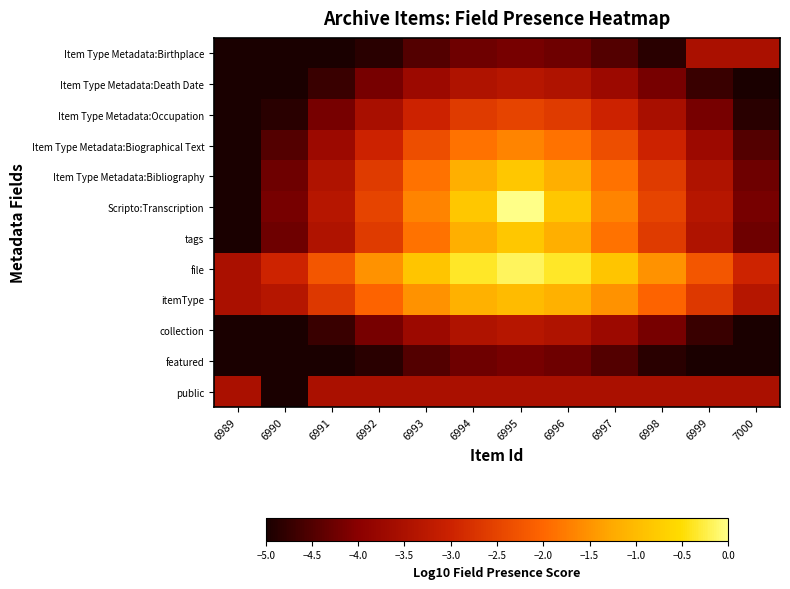

Reading left to right, list all the values displayed in this chart.

public: 6989=-3.5	6990=-5.0	6991=-3.5	6992=-3.5	6993=-3.5	6994=-3.5	6995=-3.5	6996=-3.5	6997=-3.5	6998=-3.5	6999=-3.5	7000=-3.5
featured: 6989=-5.0	6990=-5.0	6991=-5.0	6992=-4.9	6993=-4.5	6994=-4.2	6995=-4.2	6996=-4.2	6997=-4.5	6998=-4.9	6999=-5.0	7000=-5.0
collection: 6989=-5.0	6990=-5.0	6991=-4.7	6992=-4.2	6993=-3.7	6994=-3.4	6995=-3.3	6996=-3.4	6997=-3.7	6998=-4.2	6999=-4.7	7000=-5.0
itemType: 6989=-3.5	6990=-3.4	6991=-2.7	6992=-2.0	6993=-1.5	6994=-1.1	6995=-1.0	6996=-1.1	6997=-1.5	6998=-2.0	6999=-2.7	7000=-3.4
file: 6989=-3.5	6990=-3.0	6991=-2.2	6992=-1.5	6993=-0.9	6994=-0.4	6995=-0.2	6996=-0.4	6997=-0.9	6998=-1.5	6999=-2.2	7000=-3.0
tags: 6989=-5.0	6990=-4.2	6991=-3.4	6992=-2.6	6993=-1.9	6994=-1.2	6995=-0.8	6996=-1.2	6997=-1.9	6998=-2.6	6999=-3.4	7000=-4.2
Scripto:Transcription: 6989=-5.0	6990=-4.2	6991=-3.3	6992=-2.5	6993=-1.7	6994=-0.8	6995=0.0	6996=-0.8	6997=-1.7	6998=-2.5	6999=-3.3	7000=-4.2
Item Type Metadata:Bibliography: 6989=-5.0	6990=-4.2	6991=-3.4	6992=-2.6	6993=-1.9	6994=-1.2	6995=-0.8	6996=-1.2	6997=-1.9	6998=-2.6	6999=-3.4	7000=-4.2
Item Type Metadata:Biographical Text: 6989=-5.0	6990=-4.5	6991=-3.7	6992=-3.0	6993=-2.4	6994=-1.9	6995=-1.7	6996=-1.9	6997=-2.4	6998=-3.0	6999=-3.7	7000=-4.5
Item Type Metadata:Occupation: 6989=-5.0	6990=-4.9	6991=-4.2	6992=-3.5	6993=-3.0	6994=-2.6	6995=-2.5	6996=-2.6	6997=-3.0	6998=-3.5	6999=-4.2	7000=-4.9
Item Type Metadata:Death Date: 6989=-5.0	6990=-5.0	6991=-4.7	6992=-4.2	6993=-3.7	6994=-3.4	6995=-3.3	6996=-3.4	6997=-3.7	6998=-4.2	6999=-4.7	7000=-5.0
Item Type Metadata:Birthplace: 6989=-5.0	6990=-5.0	6991=-5.0	6992=-4.9	6993=-4.5	6994=-4.2	6995=-4.2	6996=-4.2	6997=-4.5	6998=-4.9	6999=-3.5	7000=-3.5